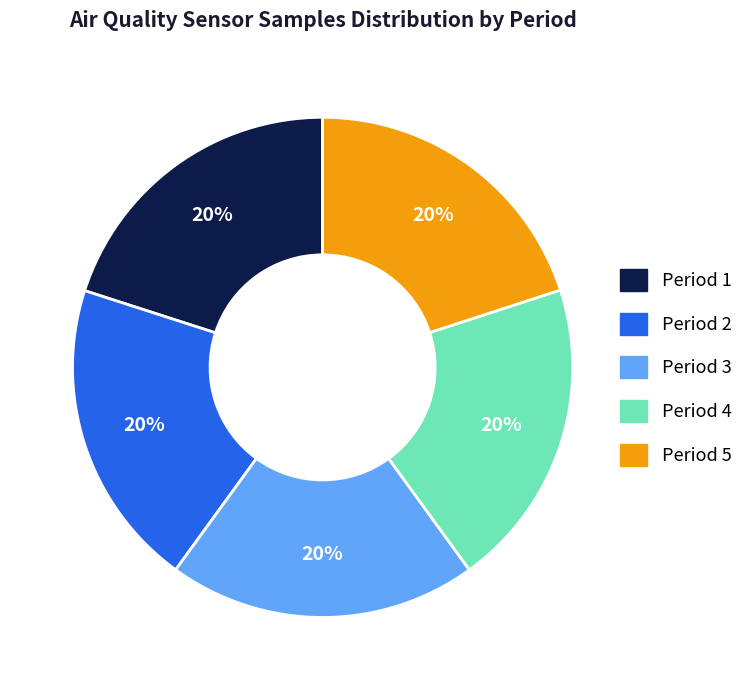

Does any single category account for the majority?

No